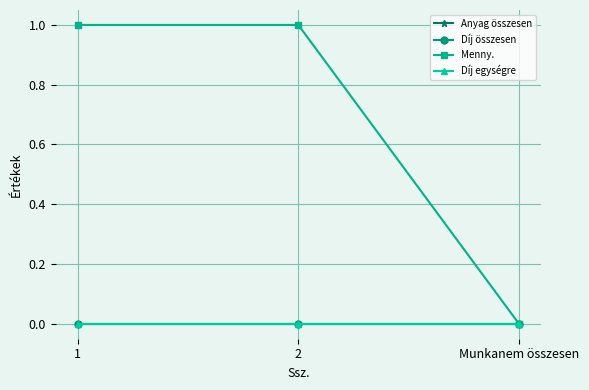

Is this an area chart (filled region under the line)?

No